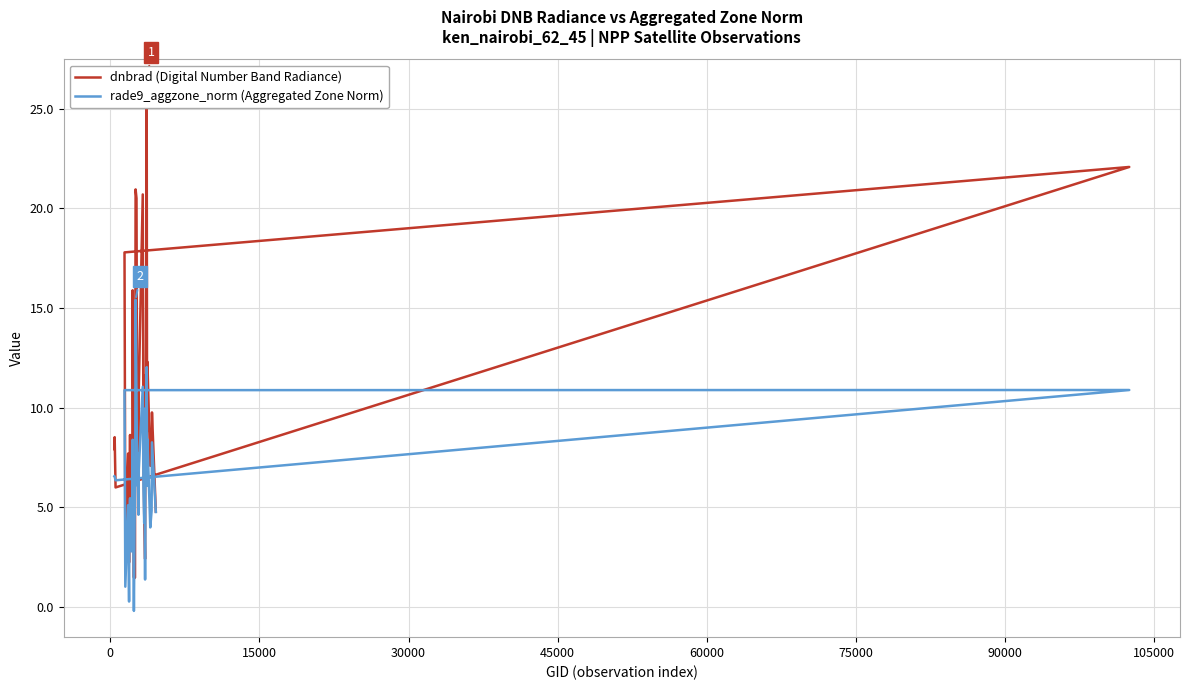

How many distinct data groups are displayed?

2